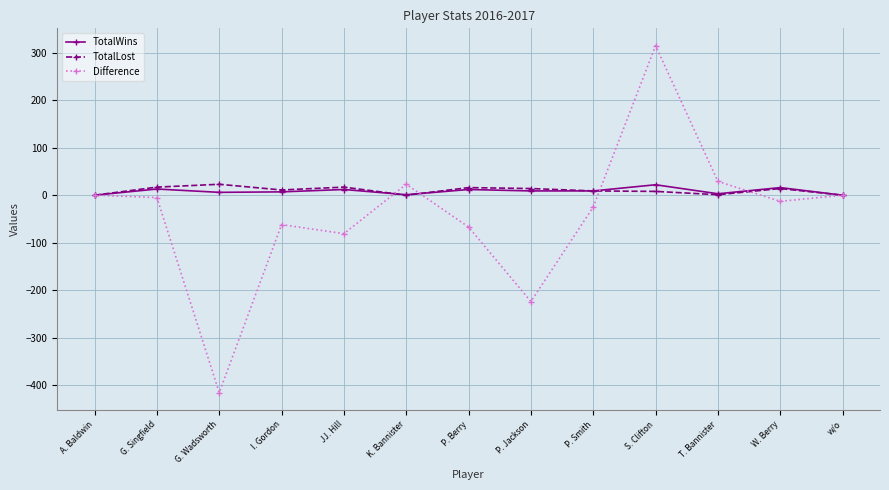

What is the minimum value for Difference?

-416